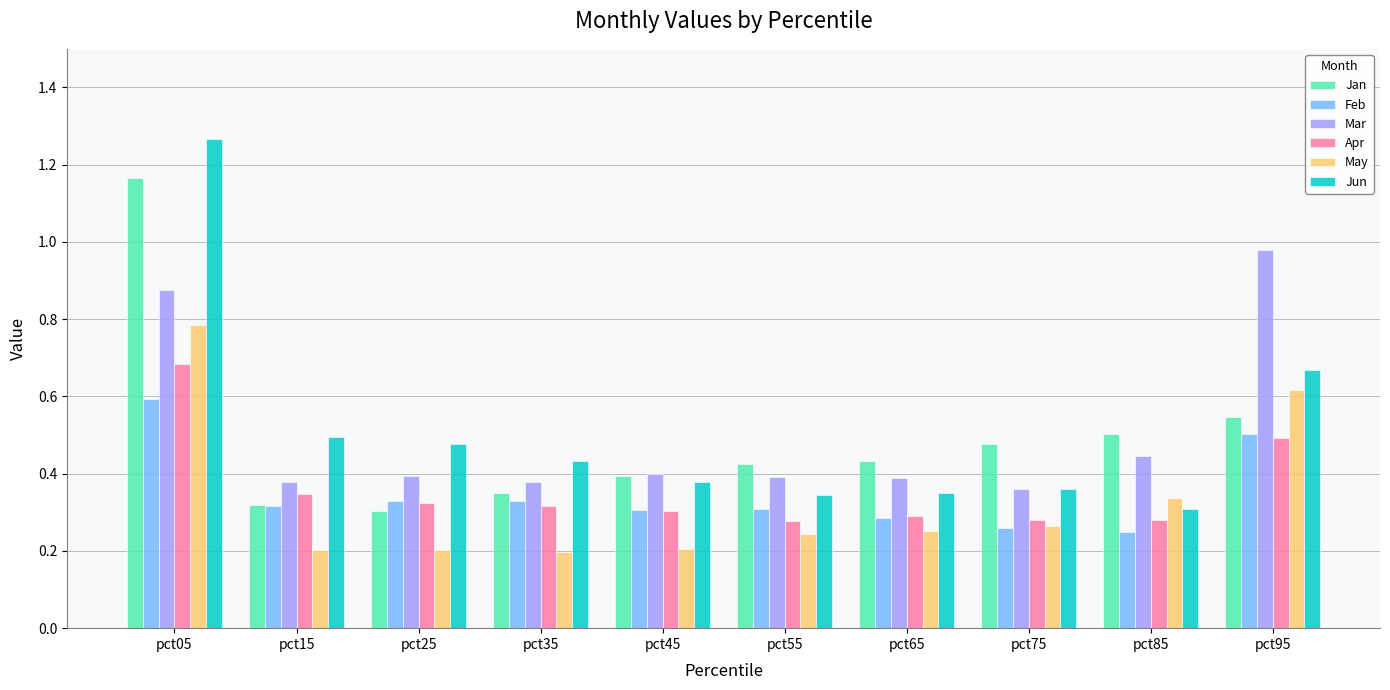

At which category is the sum across all series the highest?

pct05